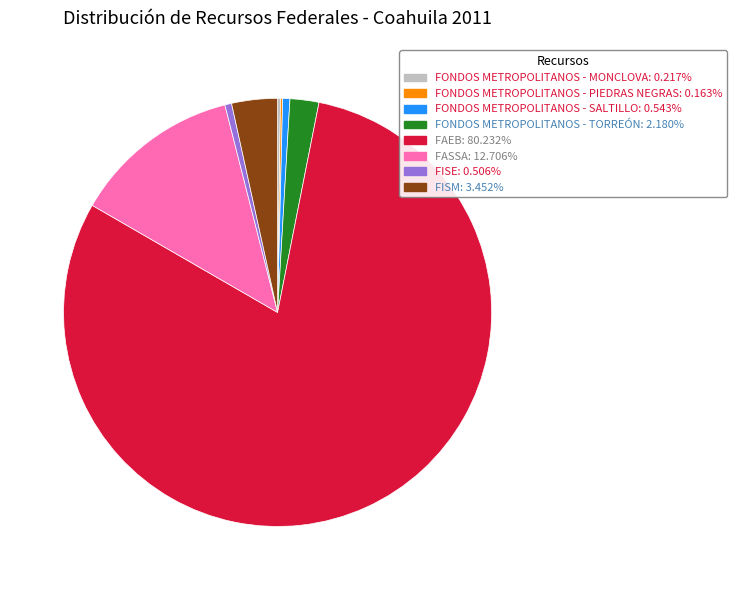

Does any single category account for the majority?

Yes